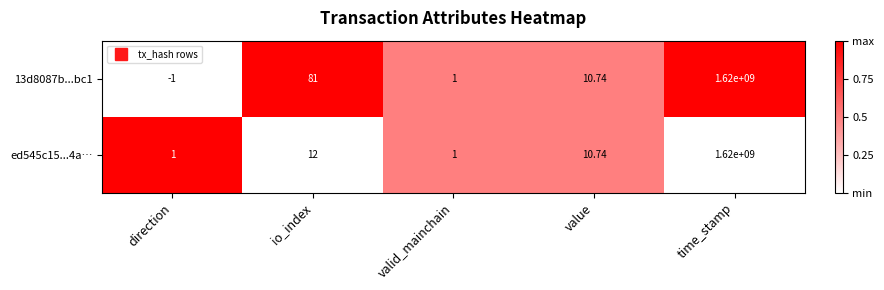

At which category is the sum across all series the highest?

time_stamp